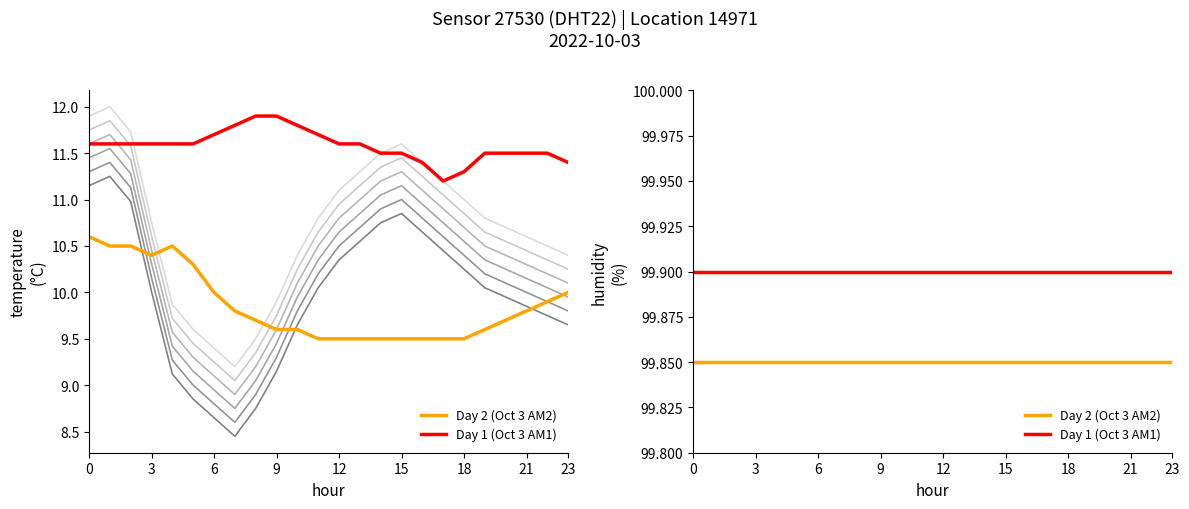

What is the sum of all Day 2 (Oct 3 AM2) values?

2396.4